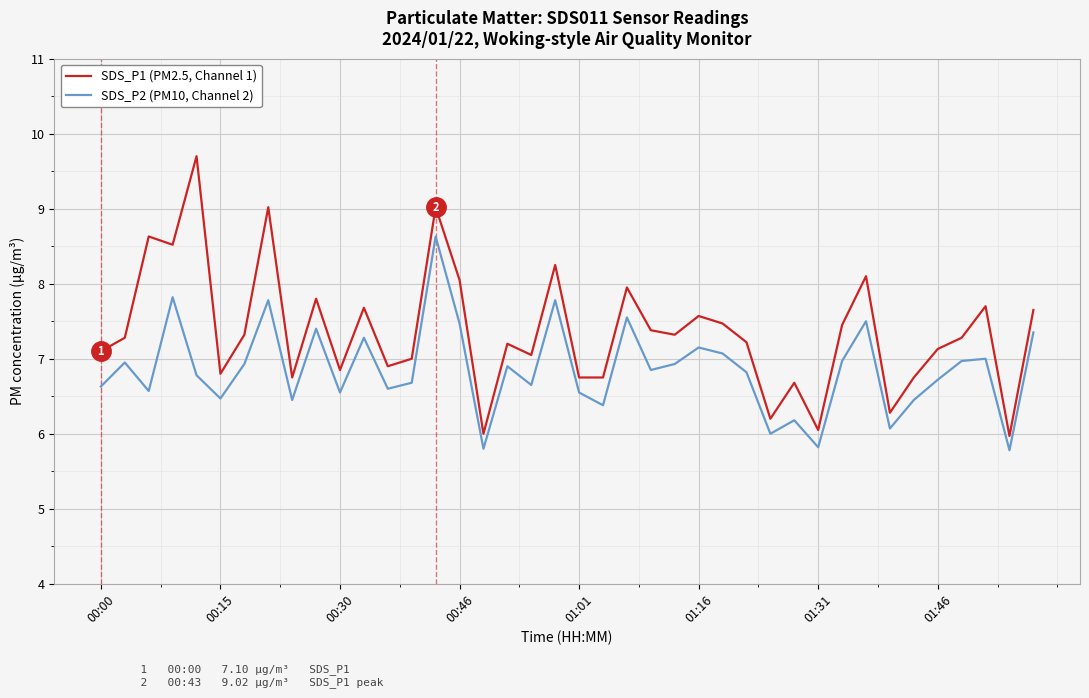

Does the chart display data point markers on the line(s)?

No